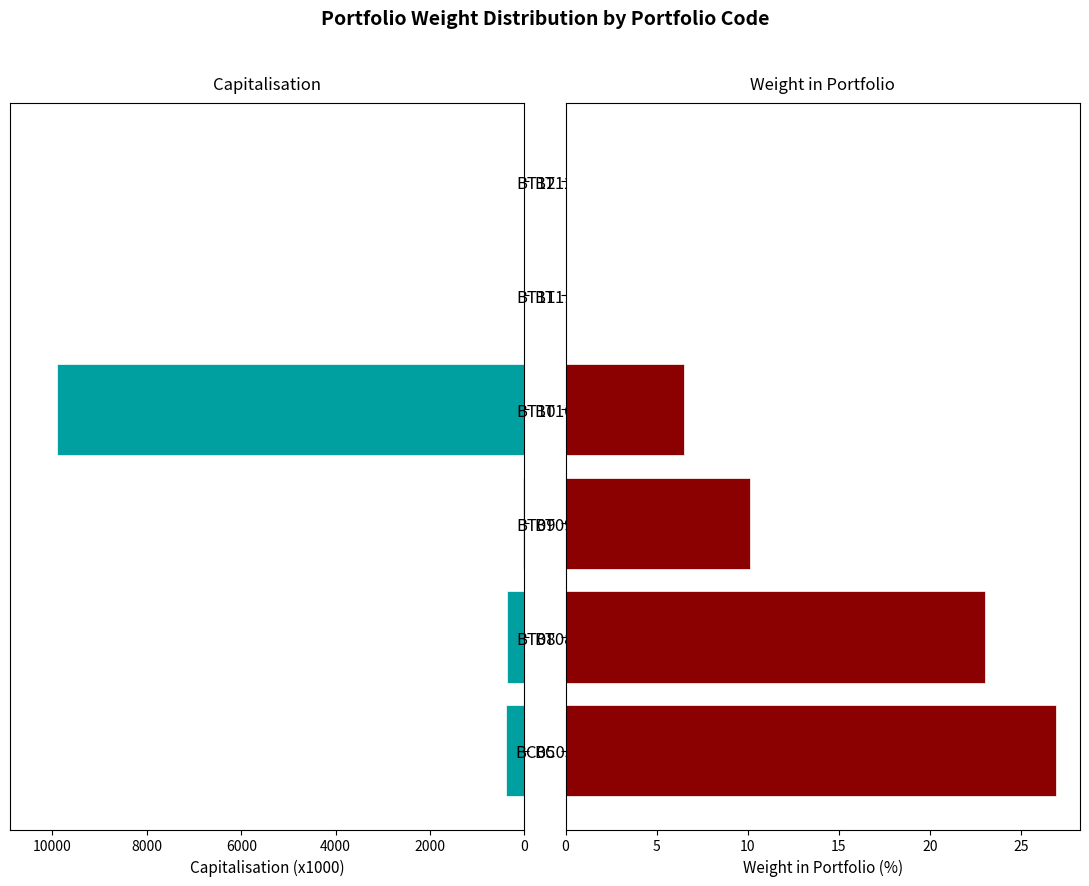

Reading right to left, what are all the values shown in this chart?

Capitalisation: 0.0	0.0	9909.1	24.5	372.6	381.8
Weight in Portfolio: 0.0	0.0	6.5	10.1	23.0	26.9